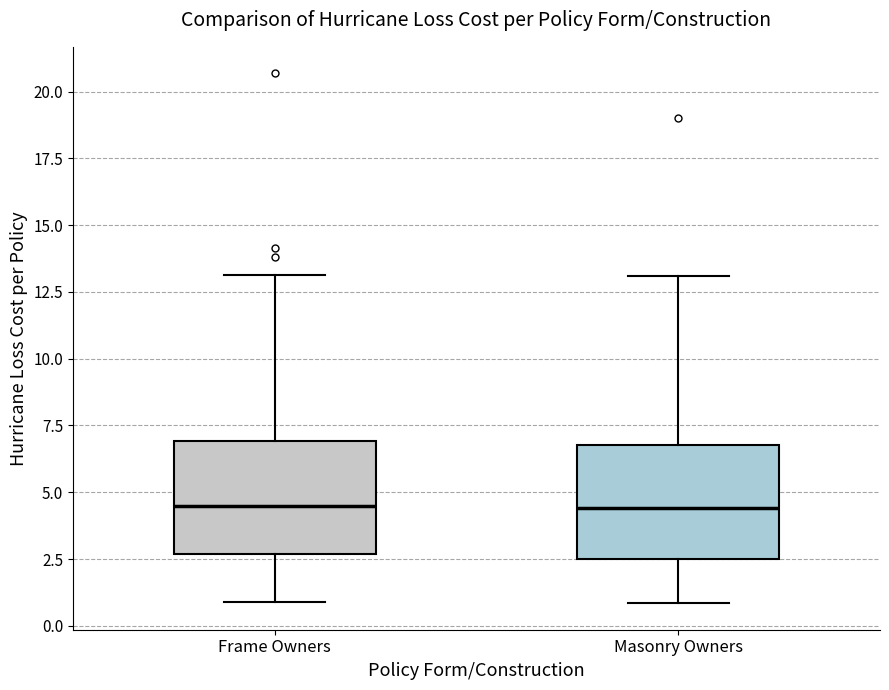

Where does the lower whisker of the box for Frame Owners end on the y-axis? The values are not printed on the chart, so give them approximately, as read against the axis.

1.0